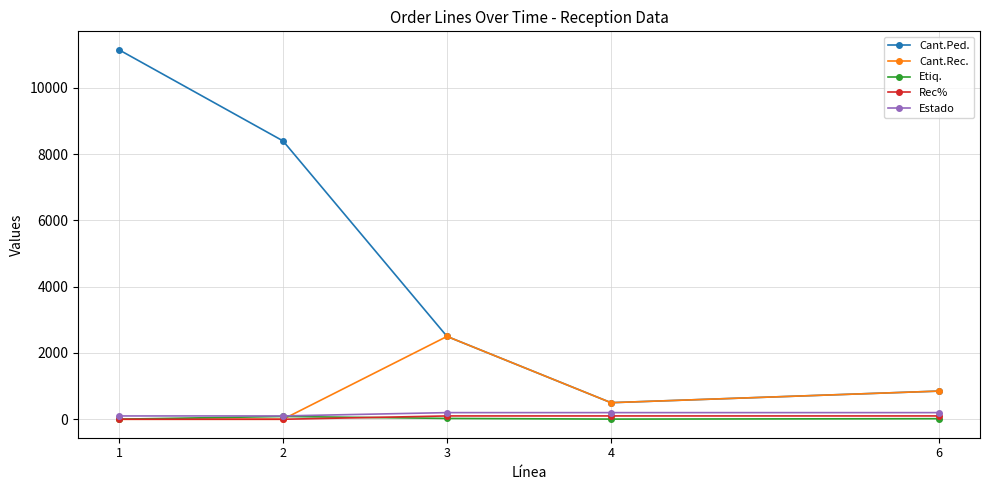

At which label does Cant.Ped. first exceed 2500?

1